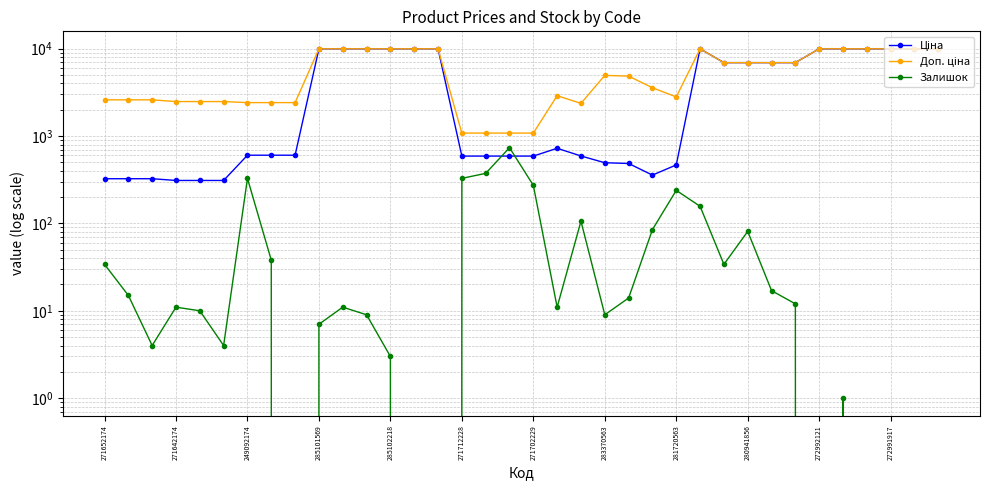

Which series has the widest spread of values?

Ціна